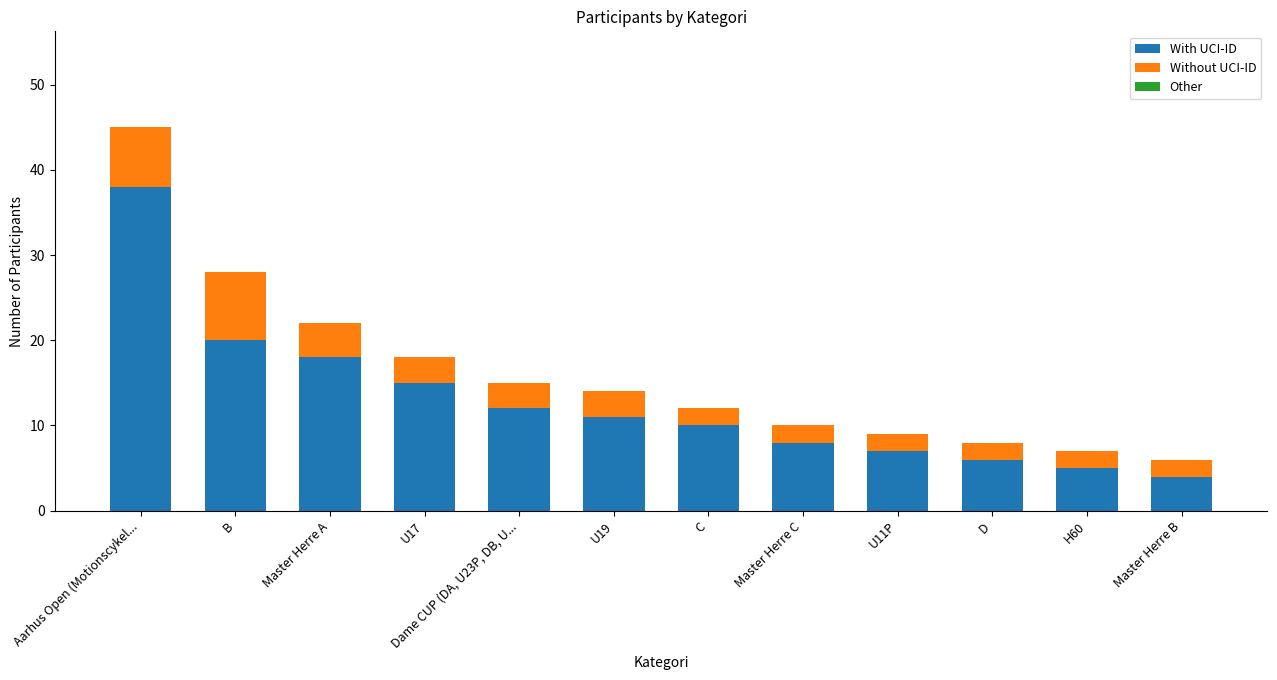

At which category is the sum across all series the highest?

Aarhus Open (Motionscykel...